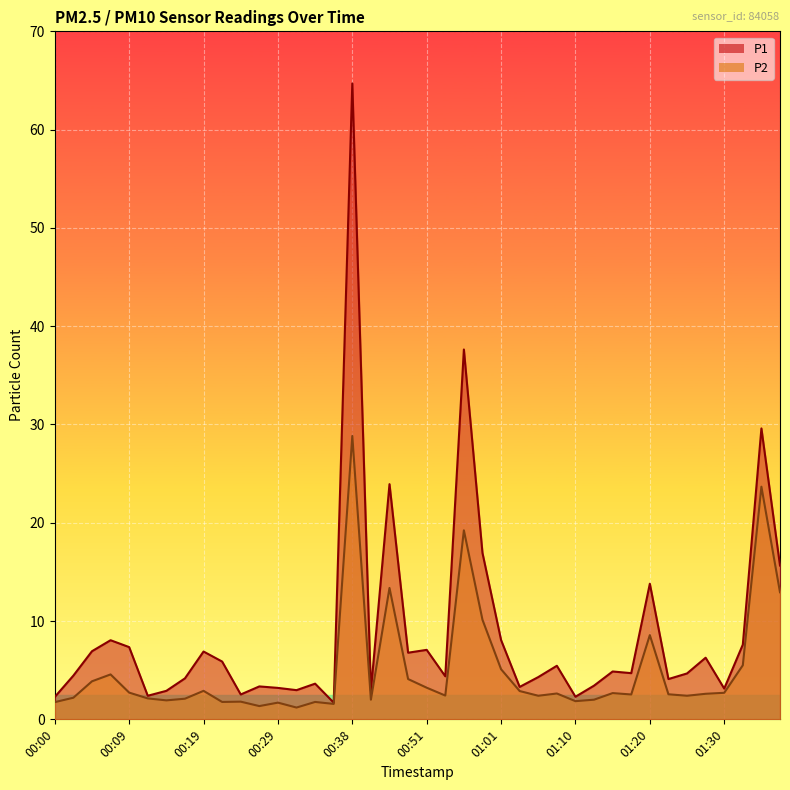

Which category has the lowest value across all series?

00:31